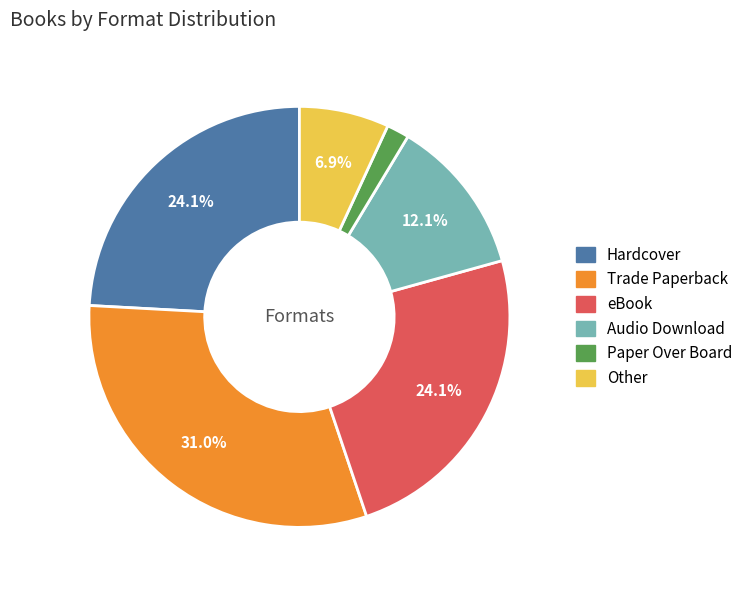

What portion of the pie excludes eBook?

75.9%